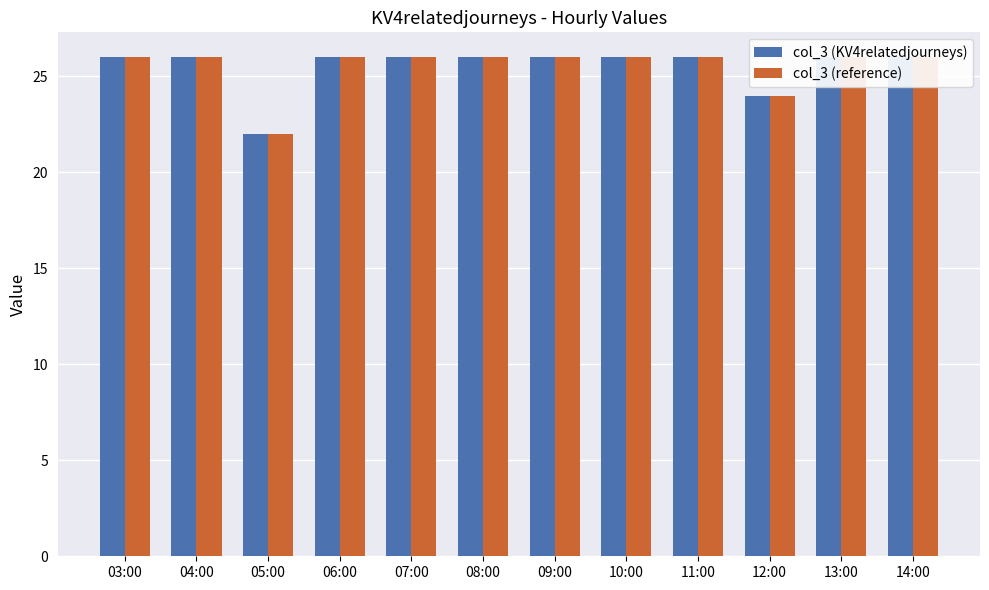

How many data points does each series have?

12